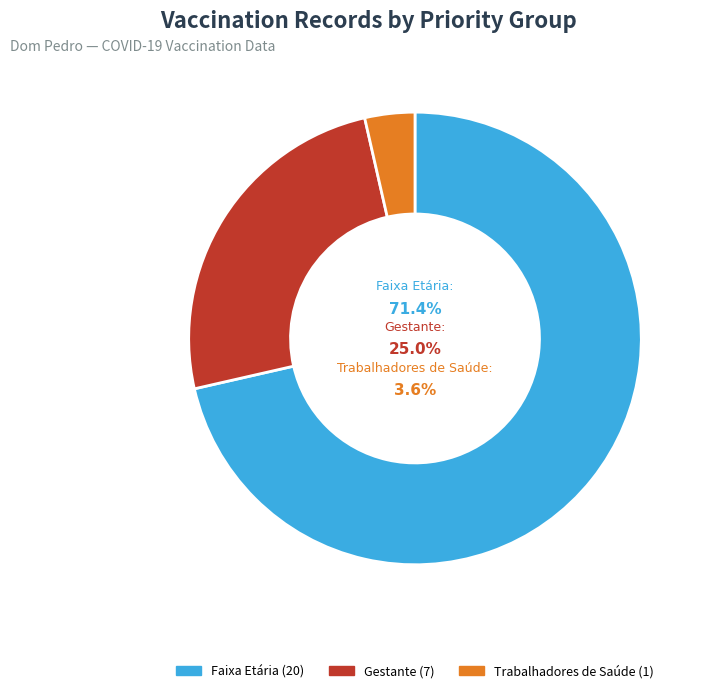

How many segments does this pie chart have?

3